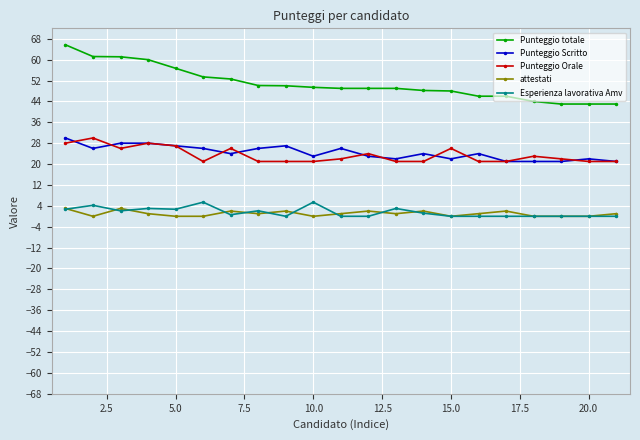

True or false: Punteggio totale and Esperienza lavorativa Amv intersect in this chart.

False